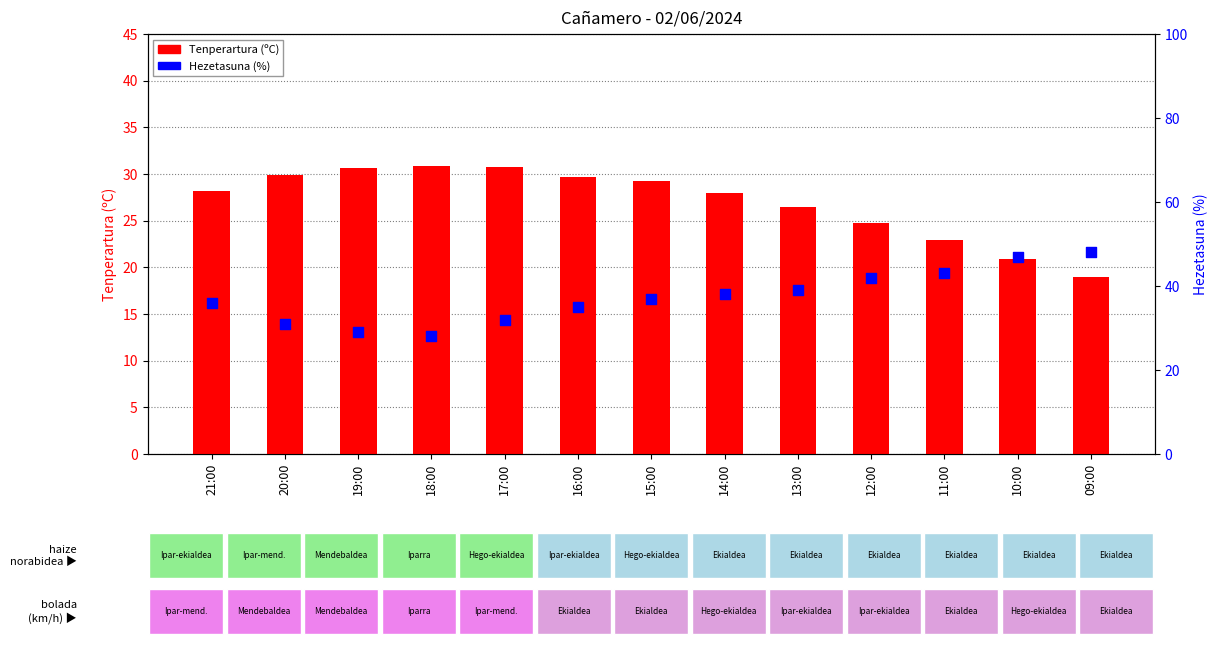

Which series has the largest total across all categories?

Hezetasuna (%)